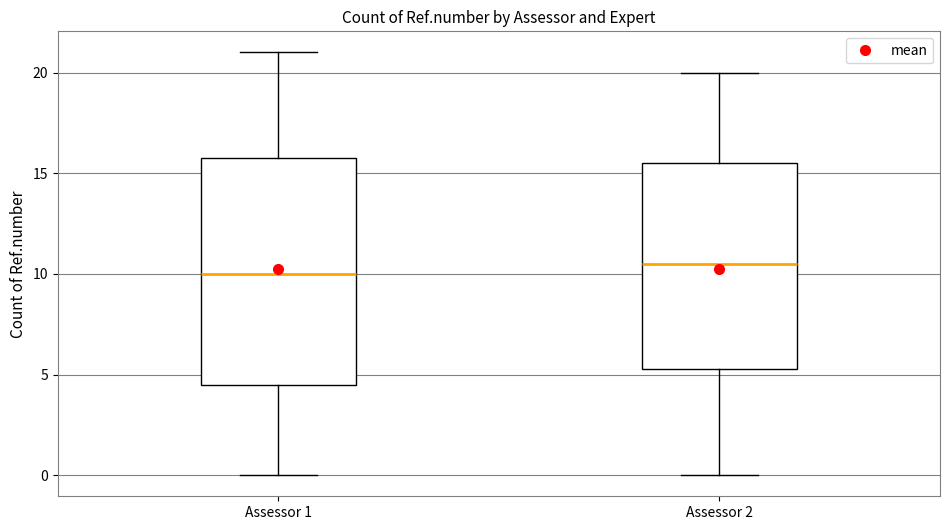

Reading left to right, transcribe this box plot: for each box, give where its median line is, the range the box spans, and where its two whiskers end, as read against the y-axis. The values are not printed on the chart, so give them approximately, as read against the axis.

Assessor 1: median 10.0, box 4.5 to 16.0, whiskers 0.0 to 21.0
Assessor 2: median 10.5, box 5.5 to 15.5, whiskers 0.0 to 20.0